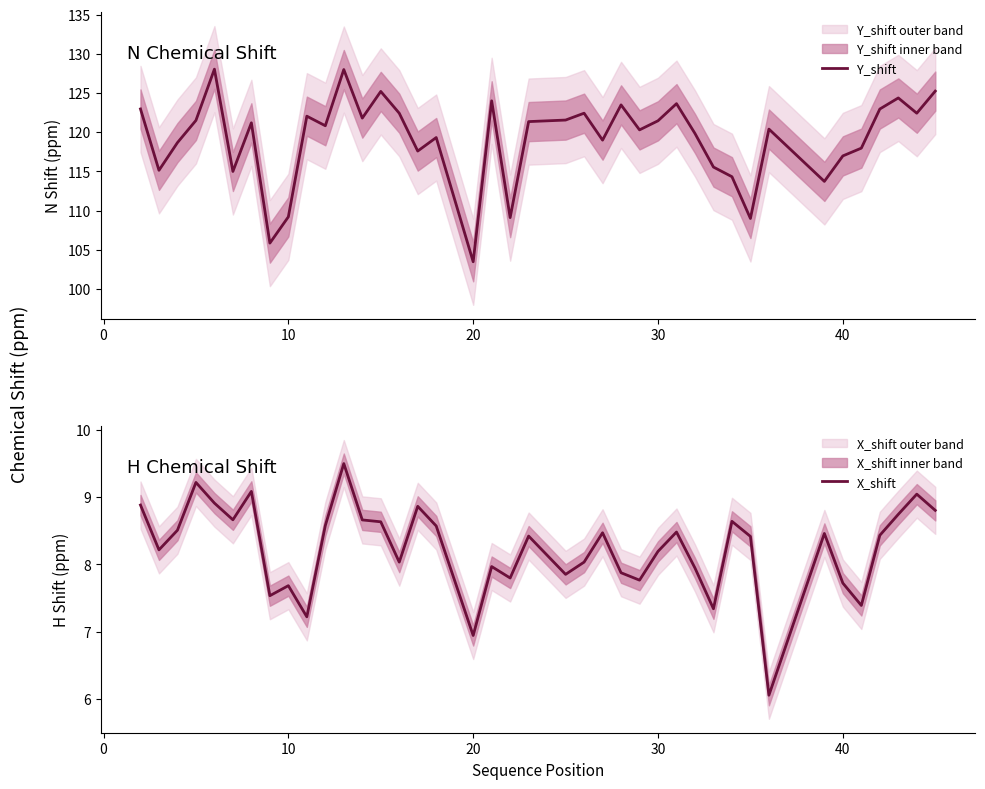

The Y_shift series shows 121.5 at 30. True or false?

True